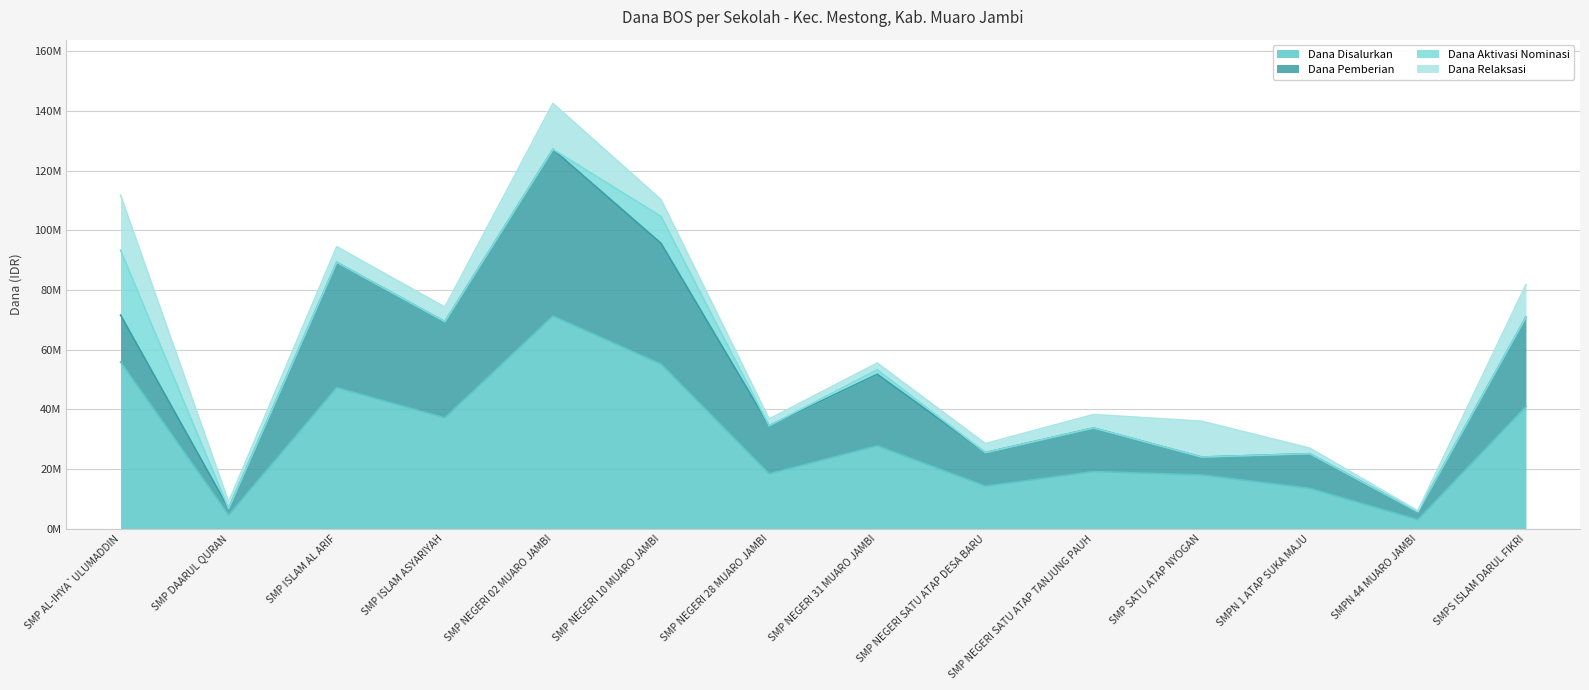

At which label is Dana Aktivasi Nominasi closest to 10875000?

SMP NEGERI 10 MUARO JAMBI